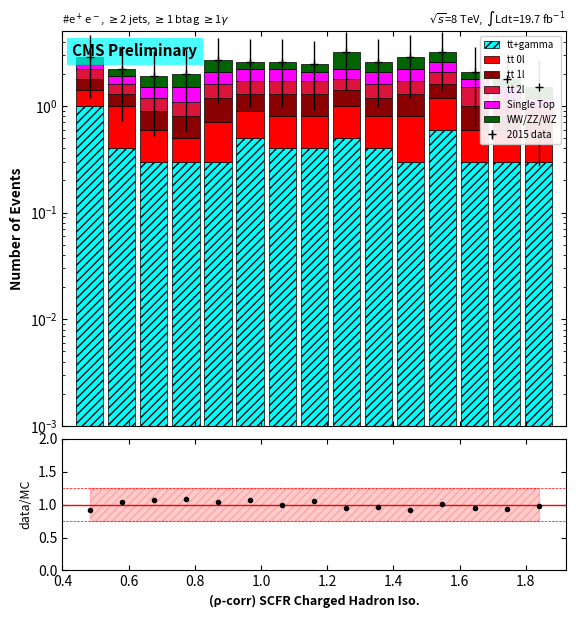

Is the value of WW/ZZ/WZ at 0.2 greater than the value of tt+gamma at 1.8?

No